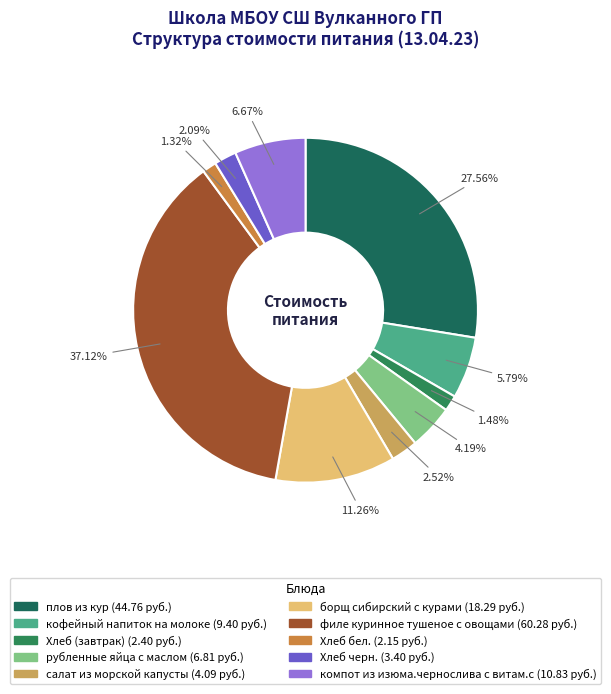

What percentage is the борщ сибирский с курами slice, to the nearest percent?

11%